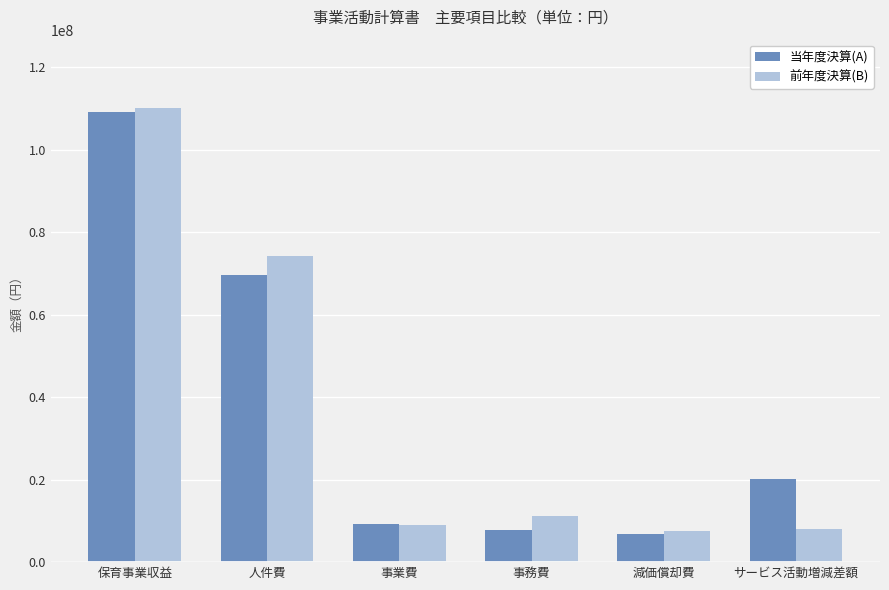

True or false: 当年度決算(A) has a value of 27819454 at サービス活動増減差額.

False